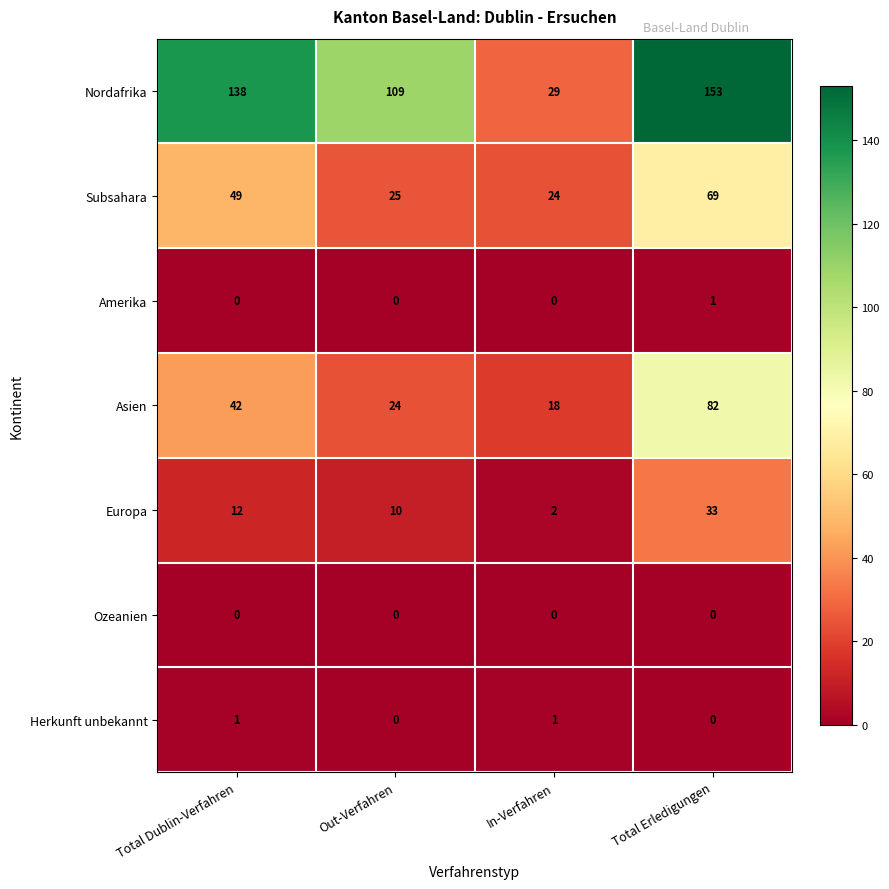

What is the sum of the Asien values at Total Dublin-Verfahren and In-Verfahren?

60